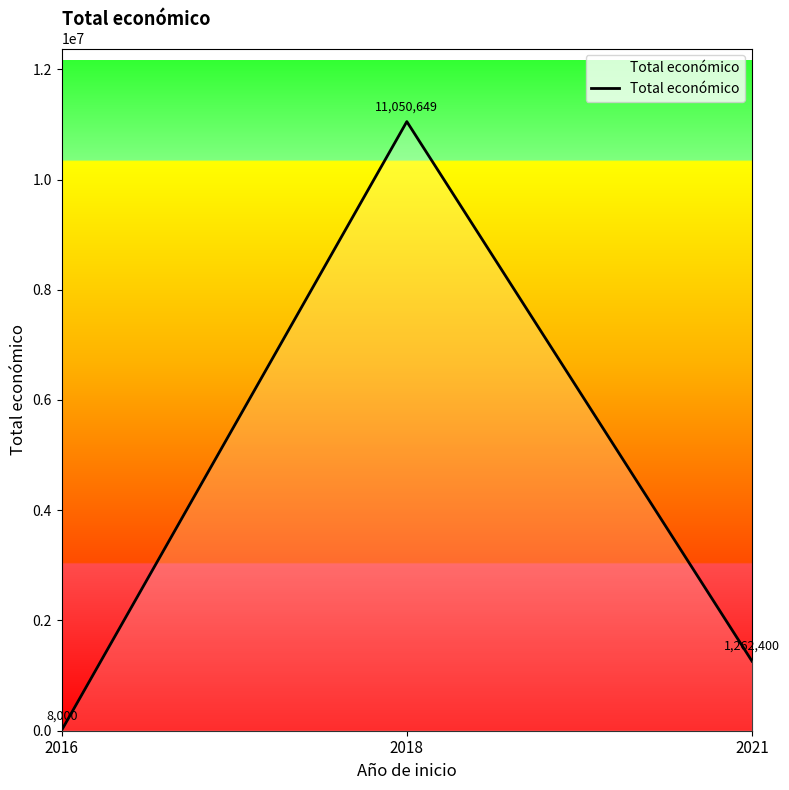

Where is the data nearest to the value 5529324?

2021